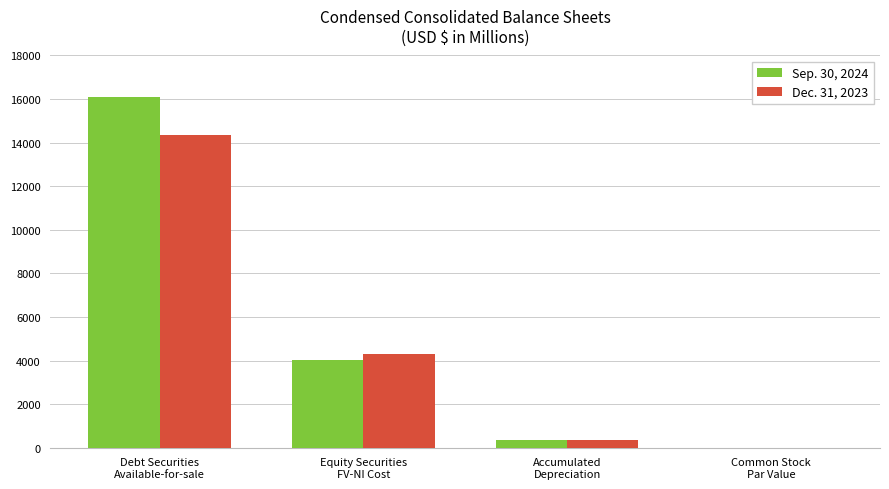

Reading left to right, what are all the values shown in this chart?

Sep. 30, 2024: Debt Securities
Available-for-sale=16074	Equity Securities
FV-NI Cost=4034	Accumulated
Depreciation=342	Common Stock
Par Value=4
Dec. 31, 2023: Debt Securities
Available-for-sale=14361	Equity Securities
FV-NI Cost=4282	Accumulated
Depreciation=337	Common Stock
Par Value=4